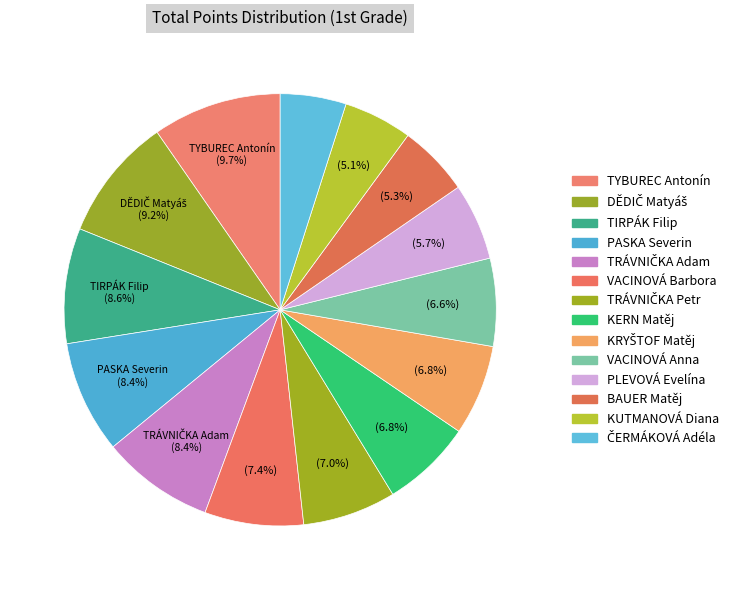

Rank the categories by value from highest to lowest.

TYBUREC Antonín, DĚDIČ Matyáš, TIRPÁK Filip, PASKA Severin, TRÁVNIČKA Adam, VACINOVÁ Barbora, TRÁVNIČKA Petr, KERN Matěj, KRYŠTOF Matěj, VACINOVÁ Anna, PLEVOVÁ Evelína, BAUER Matěj, KUTMANOVÁ Diana, ČERMÁKOVÁ Adéla